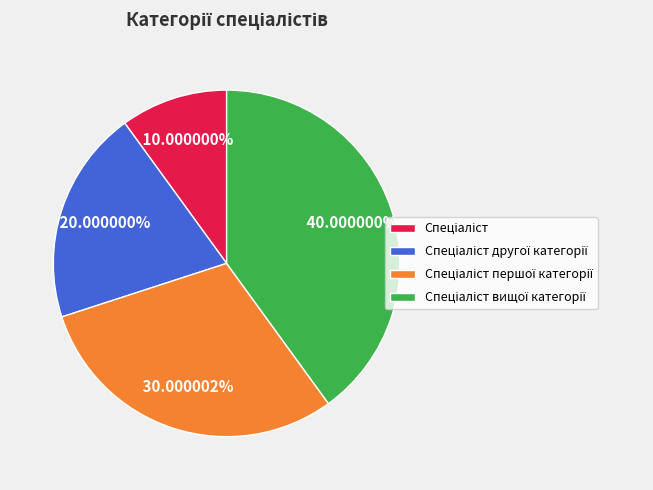

Is there a majority slice in this chart?

No